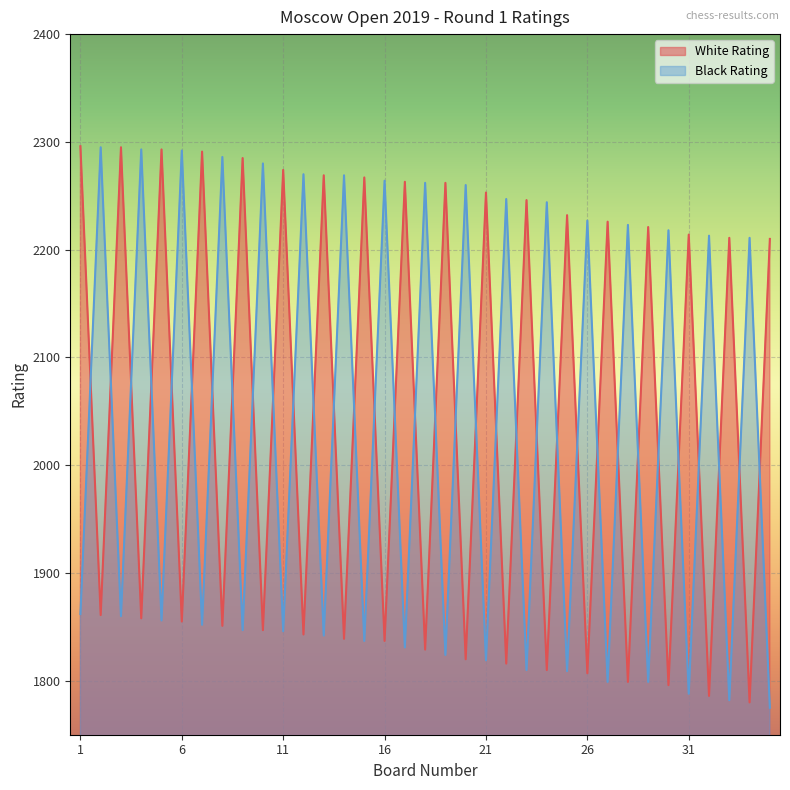

Does the chart display data point markers on the line(s)?

No